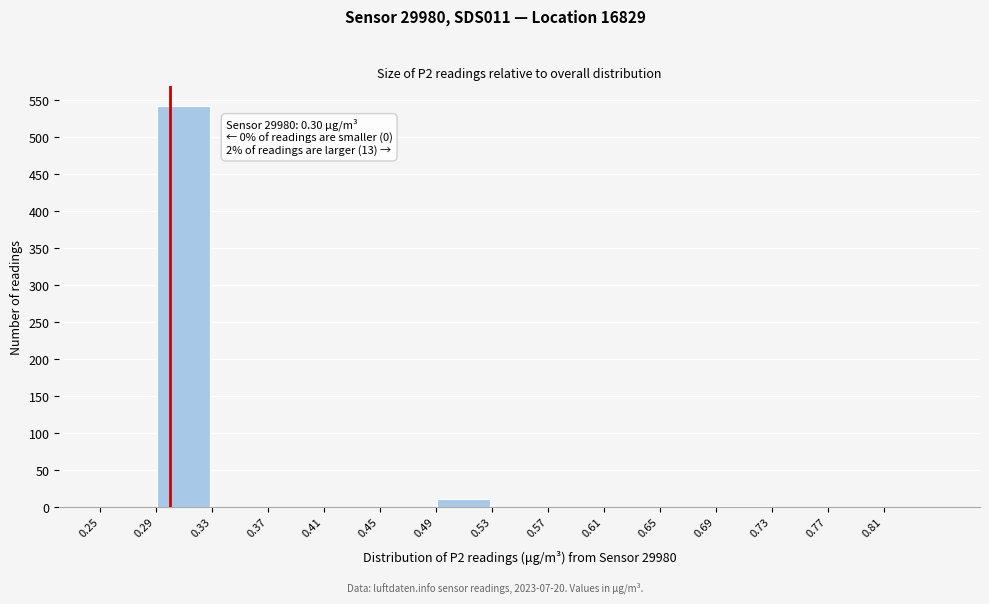

Over which range of the x-axis is the bar tallest?

0.29 to 0.33